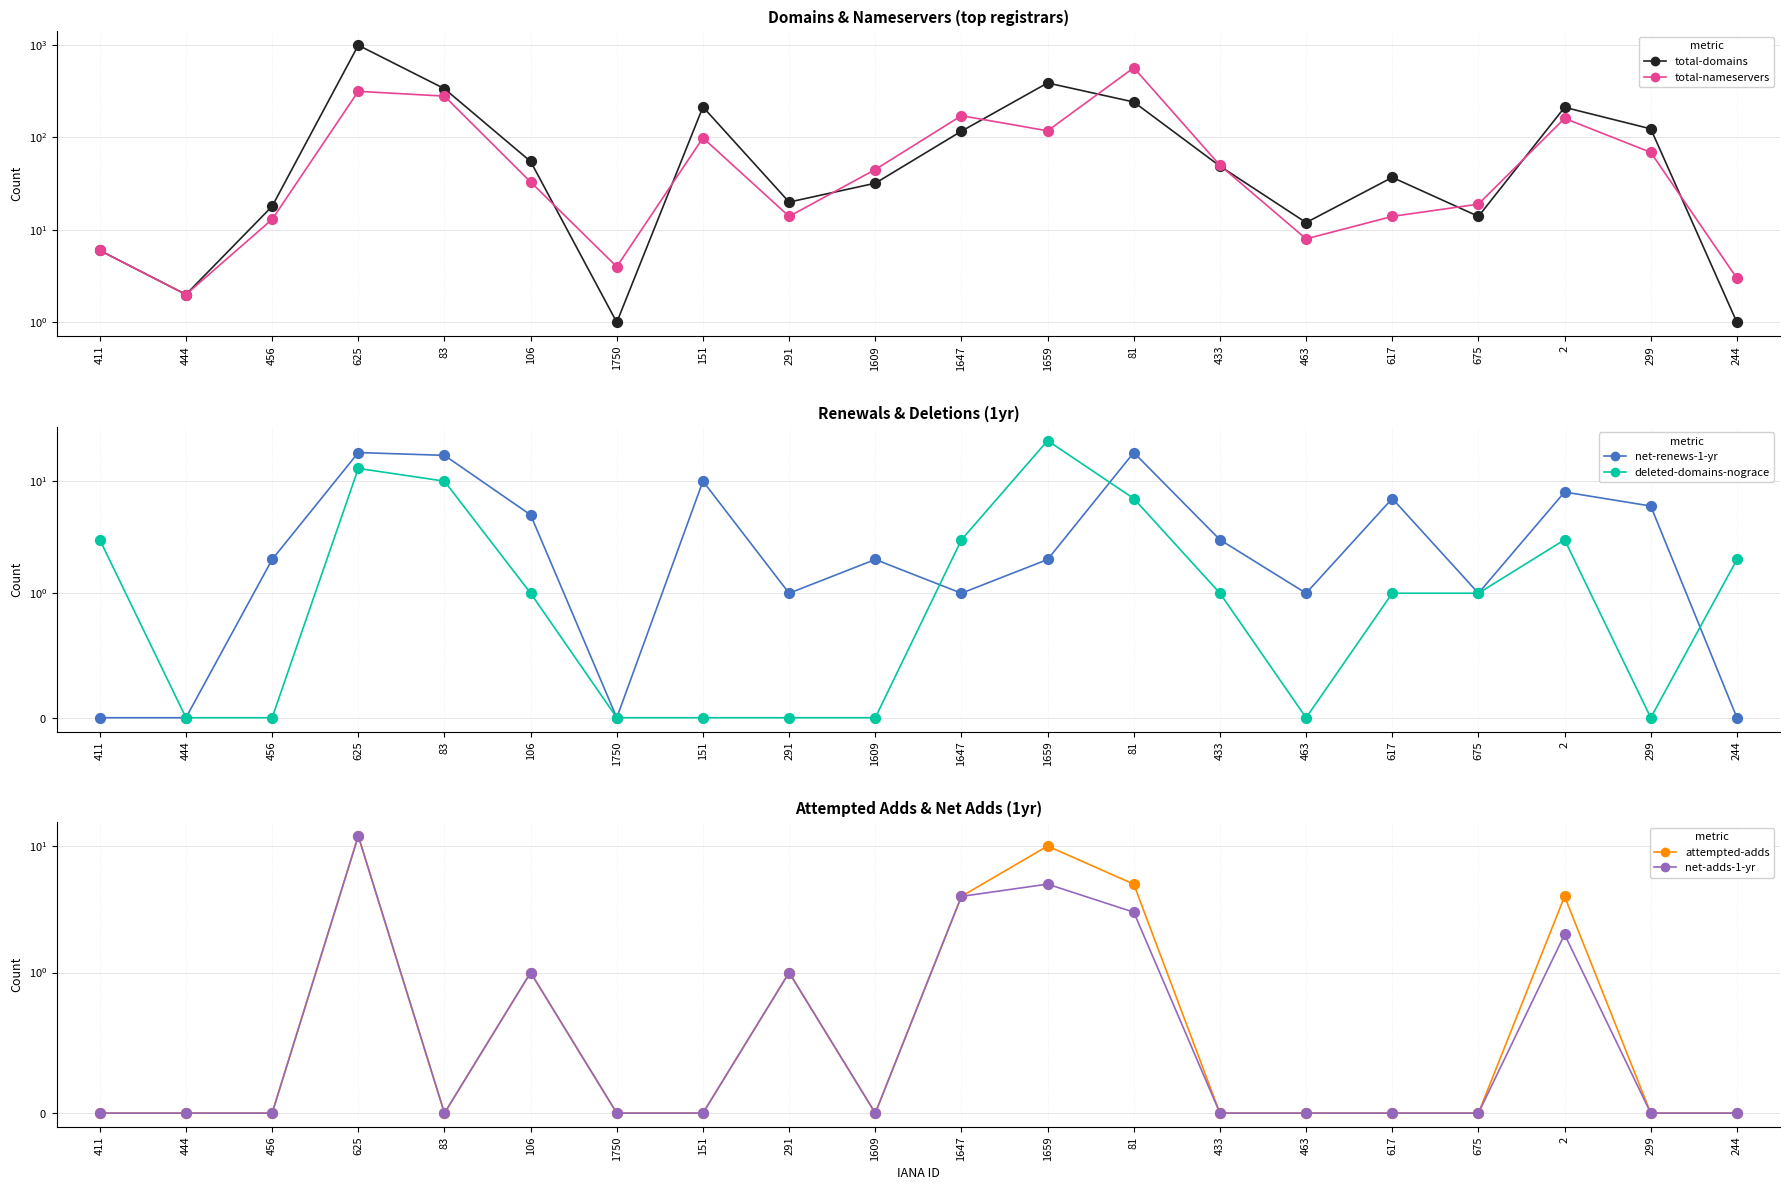

What are all the series names shown in the legend?

total-domains, total-nameservers, net-renews-1-yr, deleted-domains-nograce, attempted-adds, net-adds-1-yr